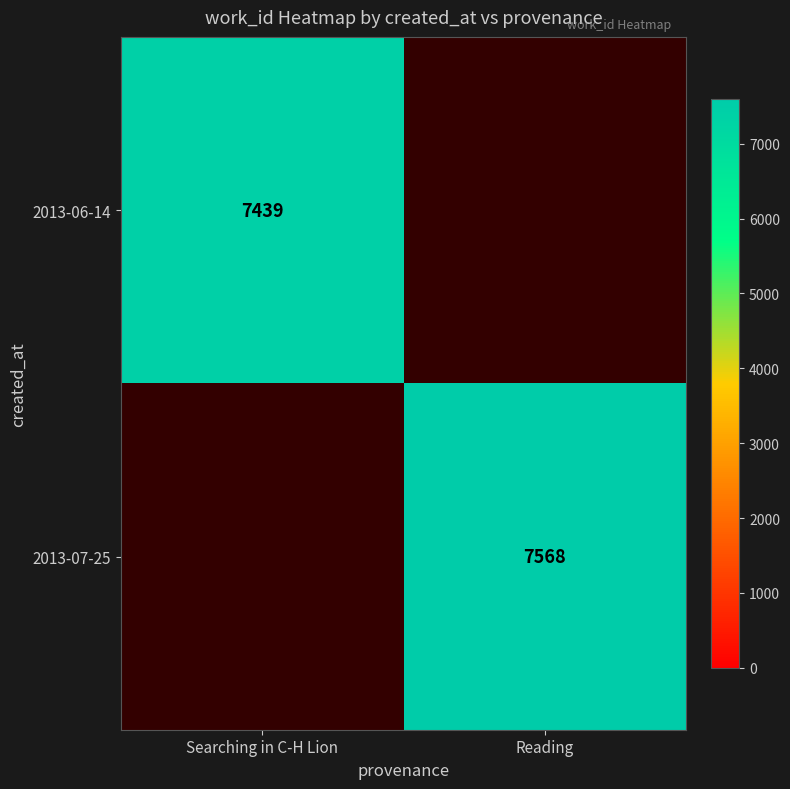

The 2013-07-25 series shows 3658 at Reading. True or false?

False